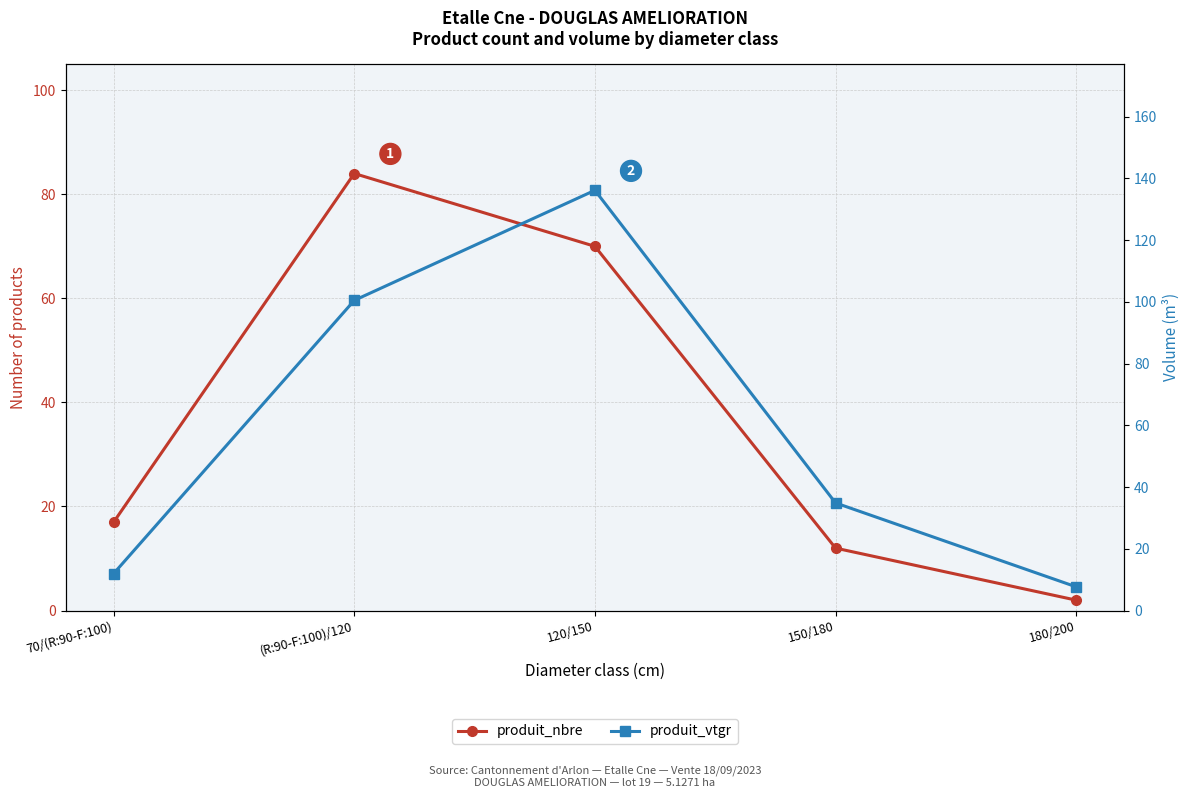

What is the label of the 1st point from the left?

70/(R:90-F:100)